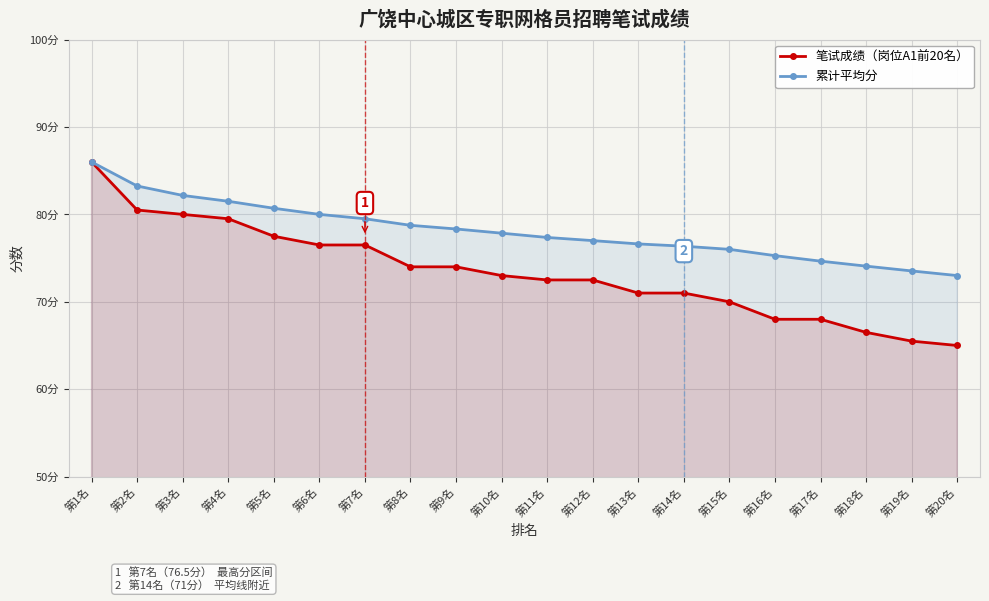

Reading left to right, what are all the values shown in this chart?

笔试成绩（岗位A1前20名）: 第1名=86.0	第2名=80.5	第3名=80.0	第4名=79.5	第5名=77.5	第6名=76.5	第7名=76.5	第8名=74.0	第9名=74.0	第10名=73.0	第11名=72.5	第12名=72.5	第13名=71.0	第14名=71.0	第15名=70.0	第16名=68.0	第17名=68.0	第18名=66.5	第19名=65.5	第20名=65.0
累计平均分: 第1名=86.0	第2名=83.2	第3名=82.2	第4名=81.5	第5名=80.7	第6名=80.0	第7名=79.5	第8名=78.8	第9名=78.3	第10名=77.8	第11名=77.4	第12名=77.0	第13名=76.6	第14名=76.4	第15名=76.0	第16名=75.3	第17名=74.7	第18名=74.1	第19名=73.5	第20名=73.0